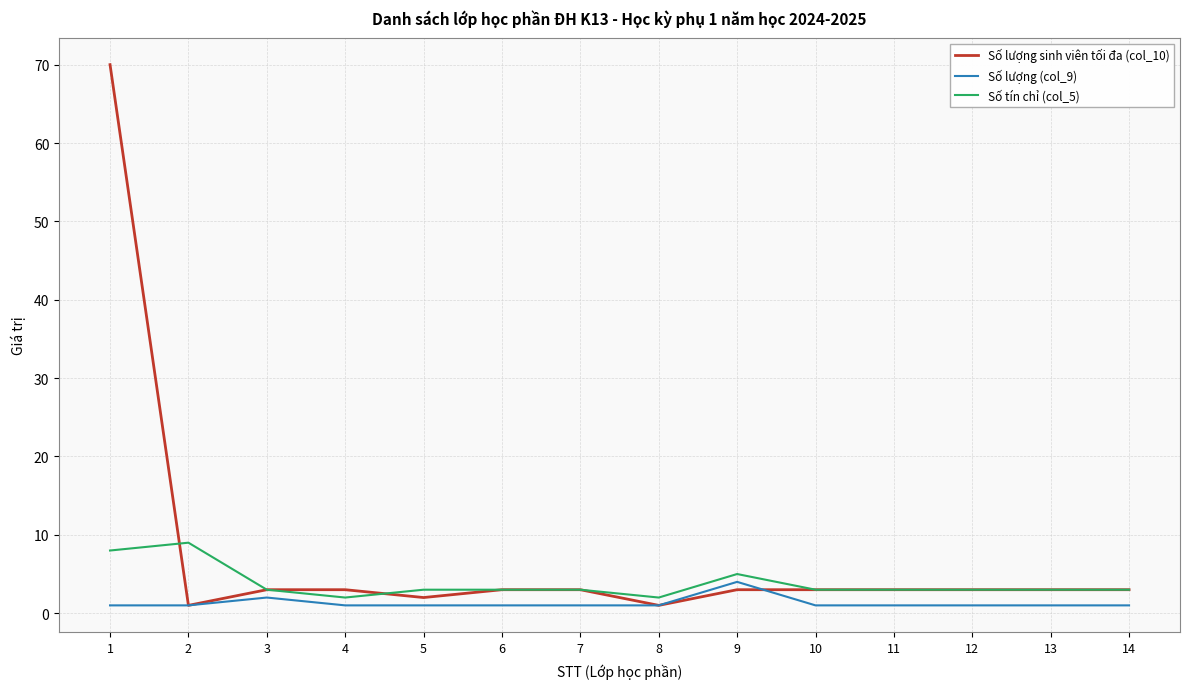

True or false: Số lượng sinh viên tối đa (col_10) and Số lượng (col_9) cross at least once.

True